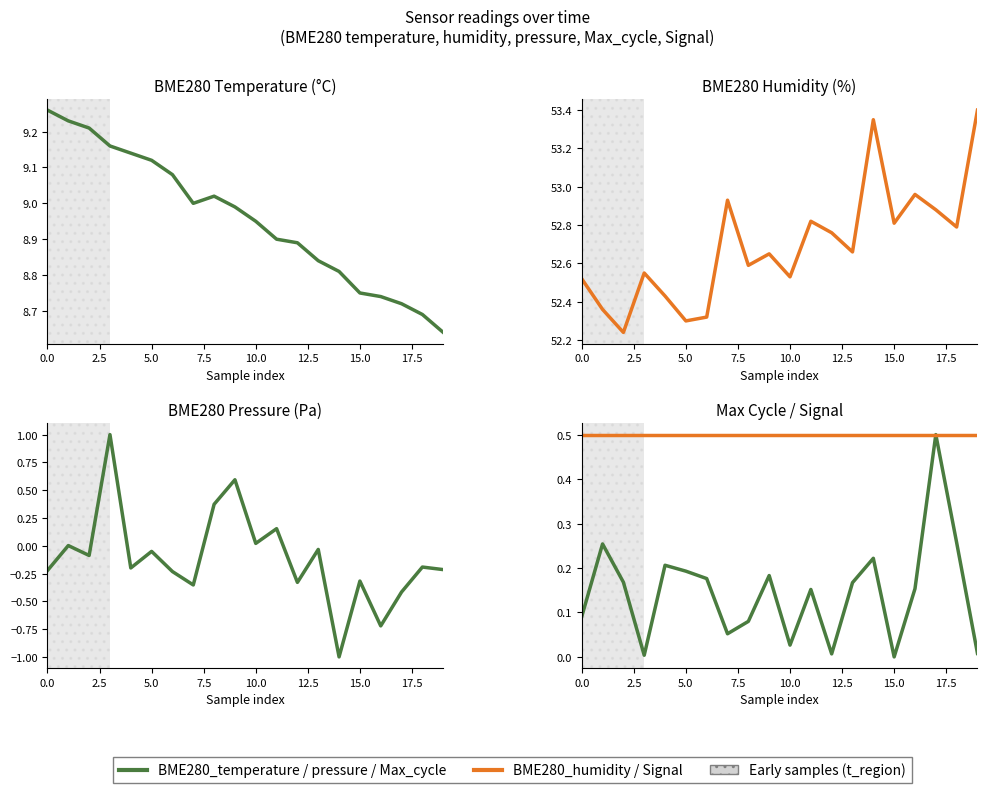

Does the chart have visible grid lines?

No